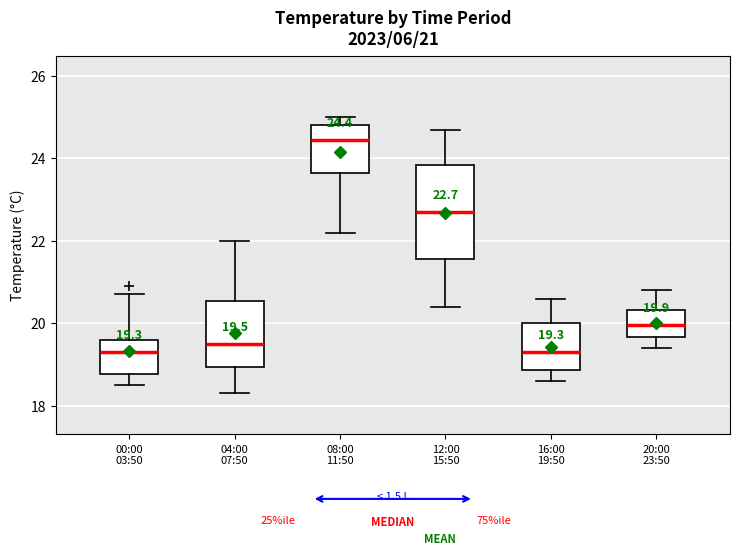

Which box has the highest median line?

08:00 11:50